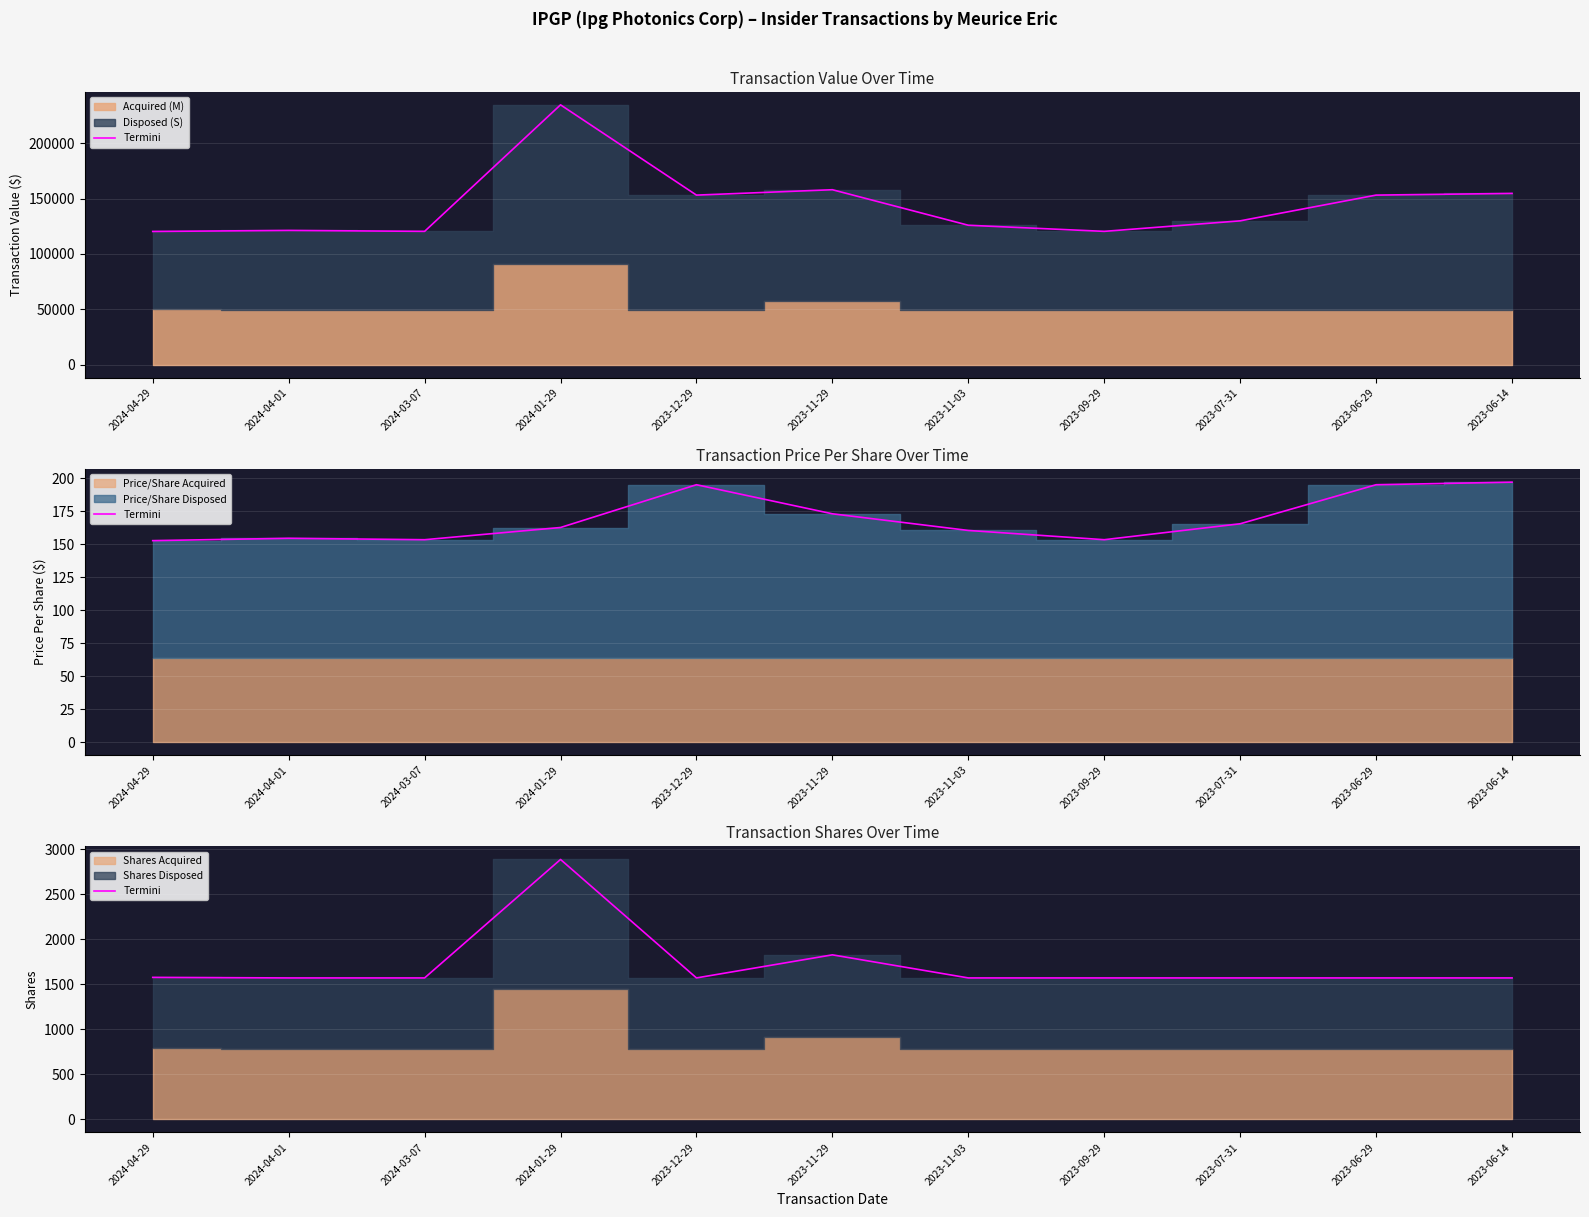

What is the difference between the second highest and minimum values?

256